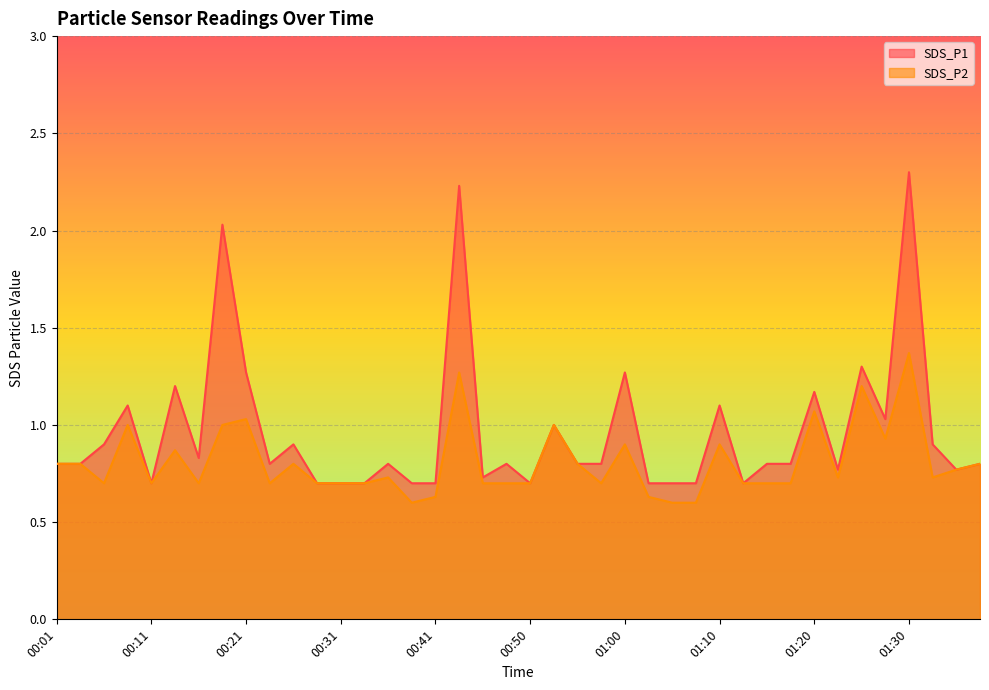

How many series are shown in this chart?

2